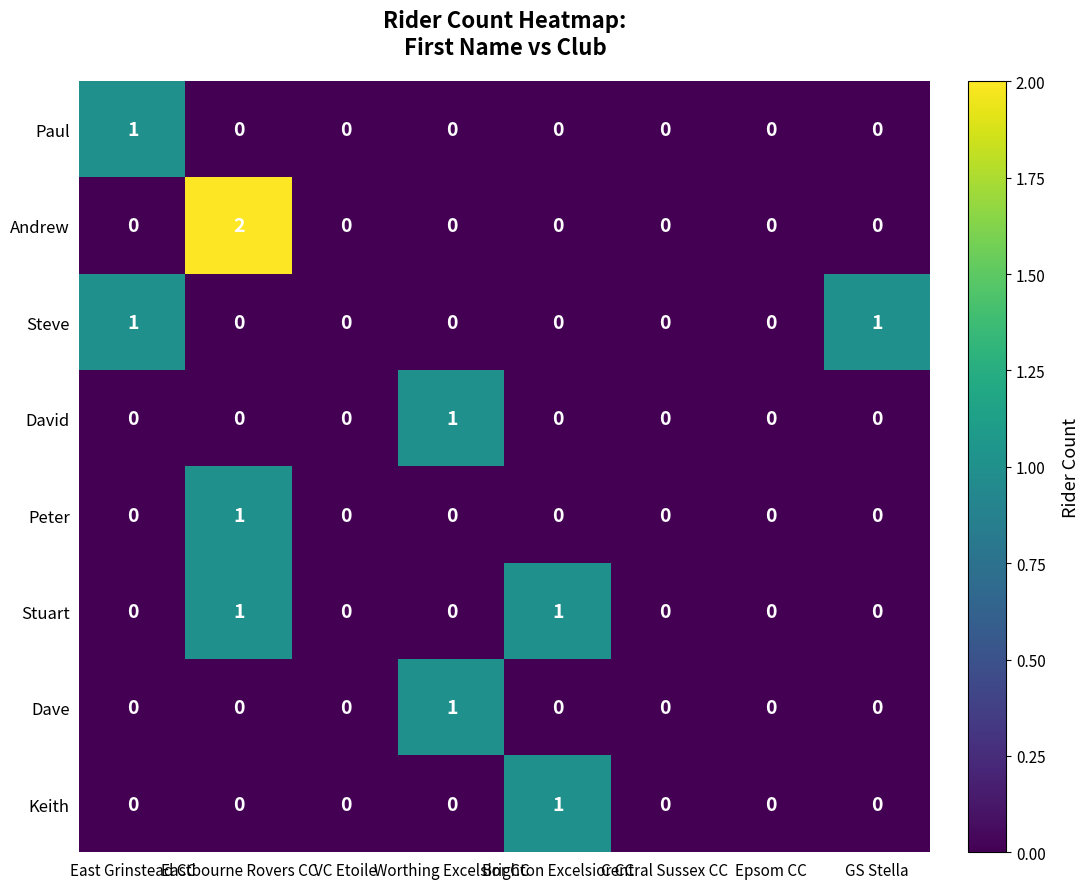

At which category is the sum across all series the highest?

Eastbourne Rovers CC